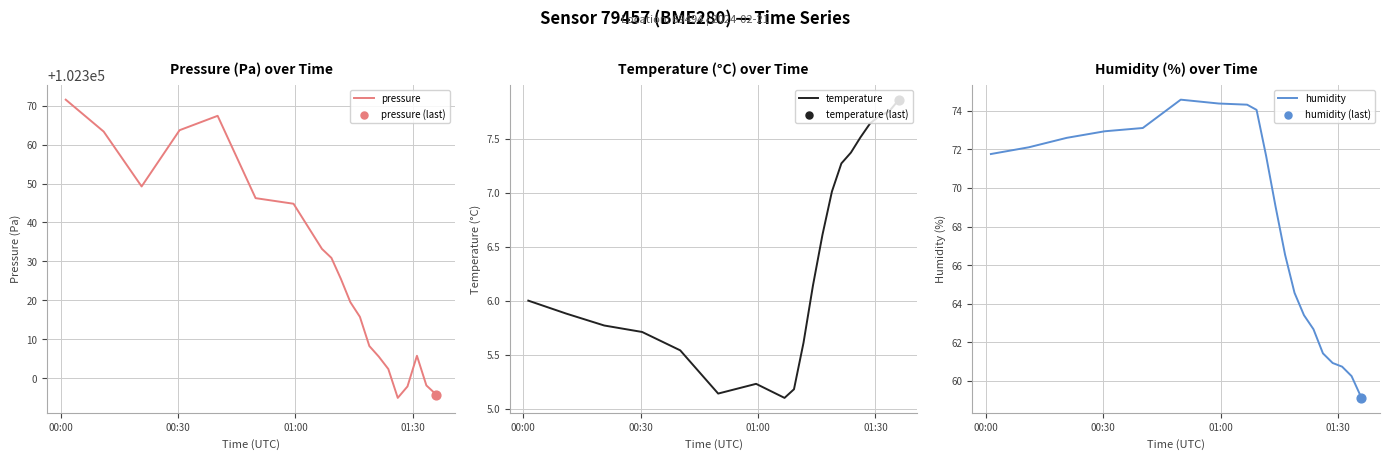

Is the value of temperature at 15 greater than the value of humidity at 12?

No